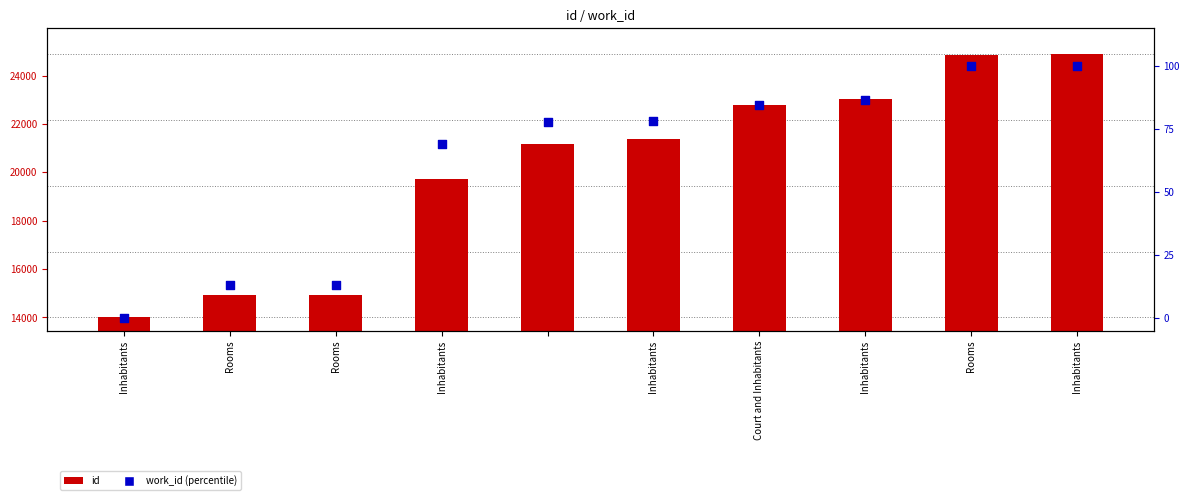

At which category is the sum across all series the highest?

Inhabitants